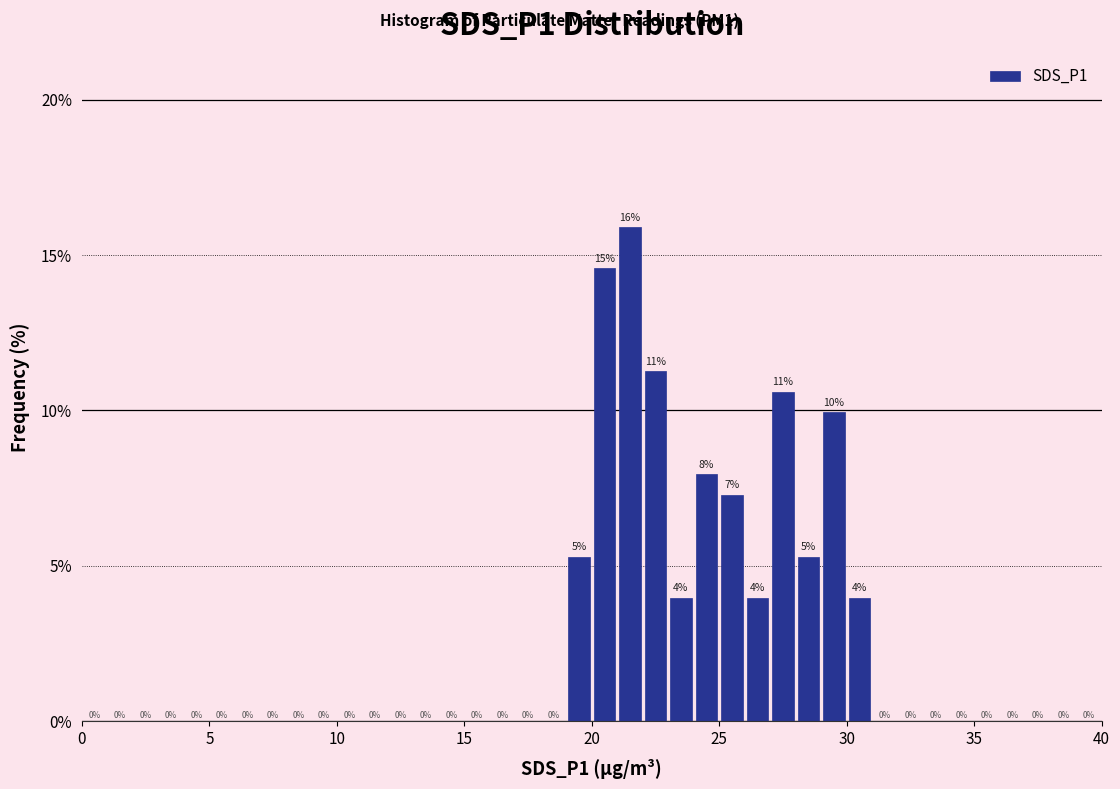

Read against the x-axis, roughly where is the centre of the tallest bar?

21.5